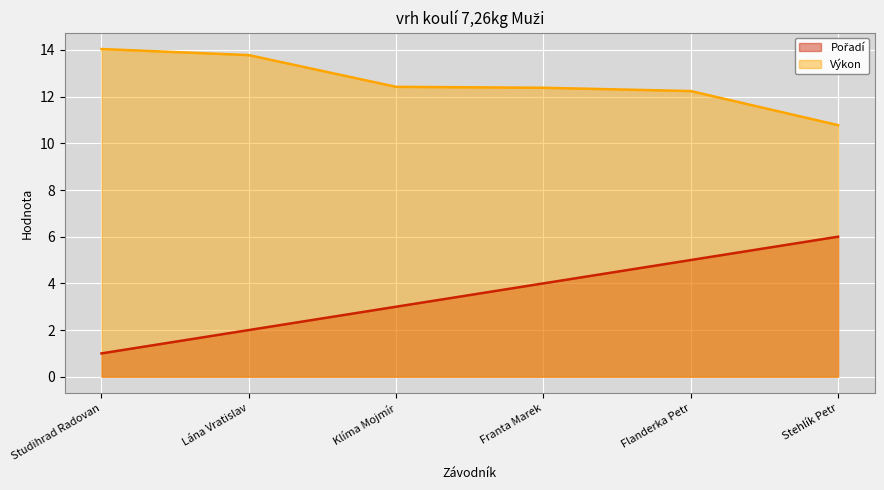

True or false: Pořadí has more than 0 points higher than both neighbors.

False